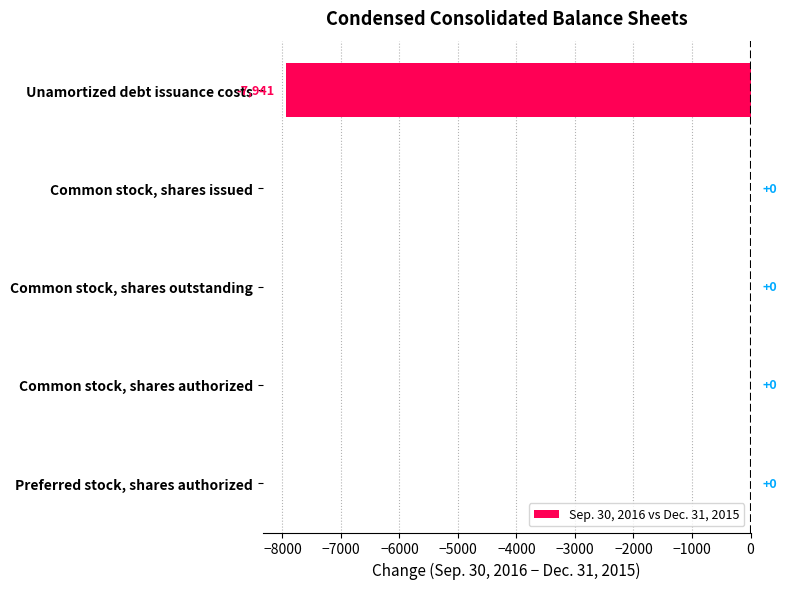

What is the change in value from Unamortized debt issuance costs to Common stock, shares issued?

+7941